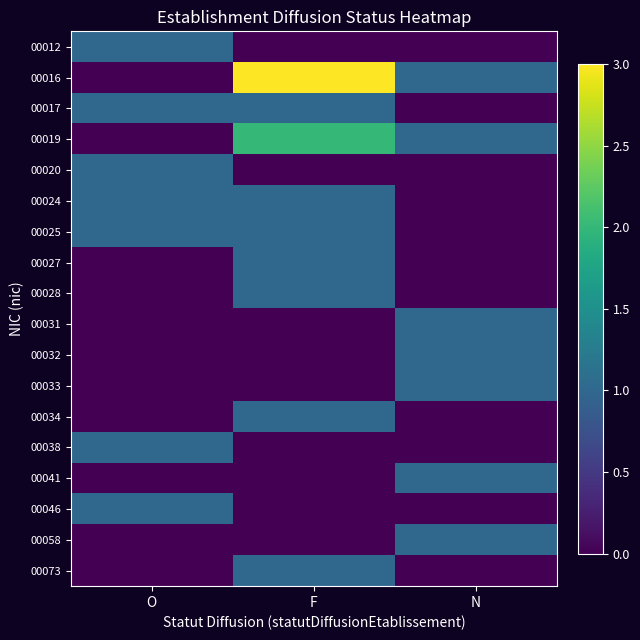

How many values in 00020 are above zero?

1